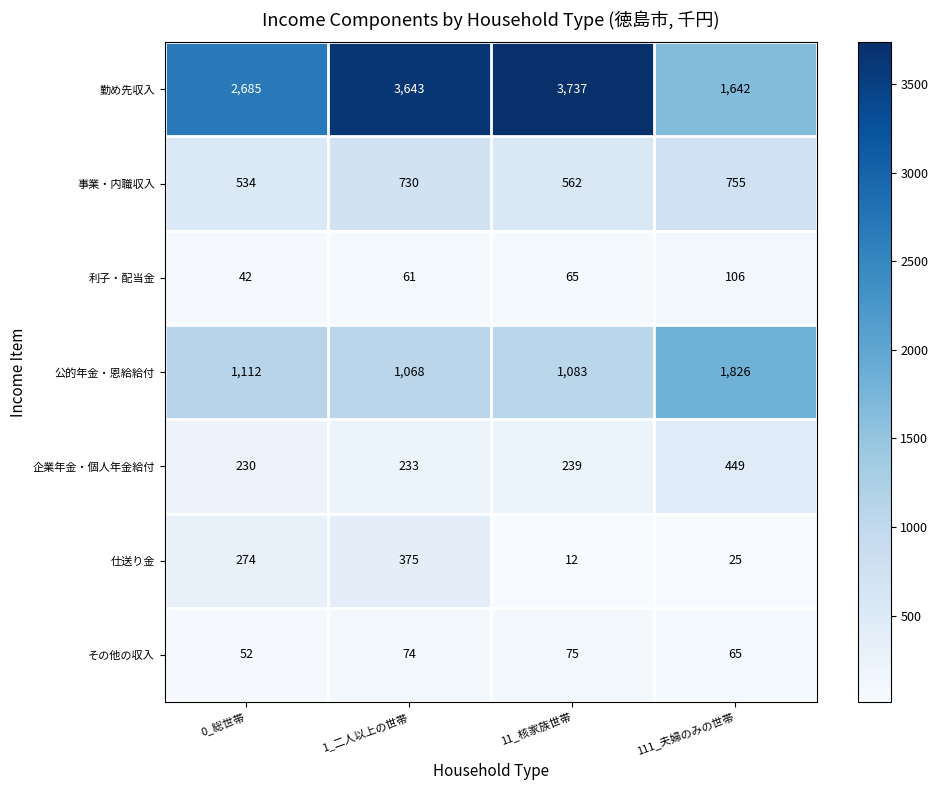

Which series changed the most between 11_核家族世帯 and 111_夫婦のみの世帯?

勤め先収入